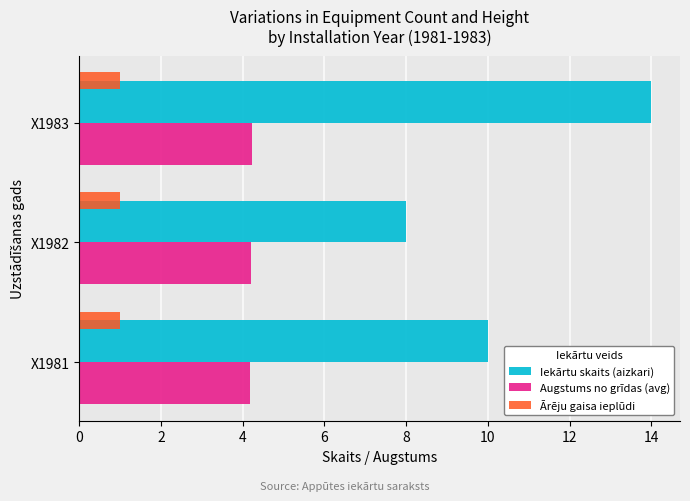

What is the total value across all series at X1982?

13.2